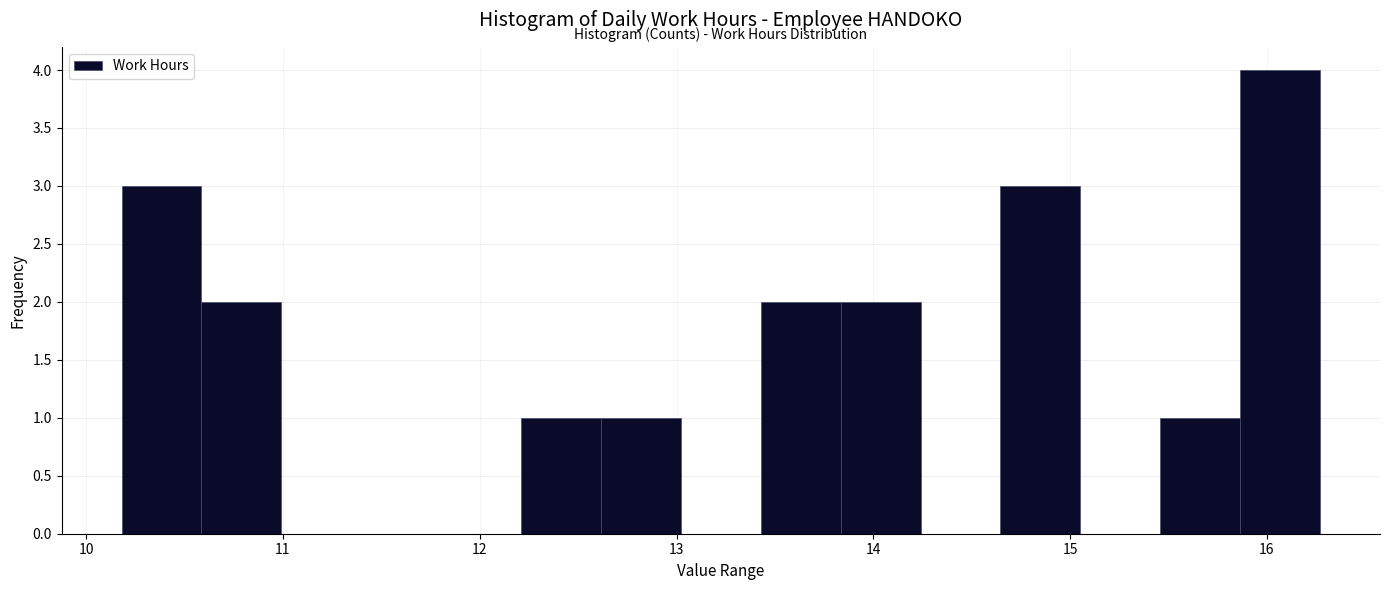

How tall is the bar that spans 15.9 to 16.3 on the x-axis? Neither the bar edges nor the heights are printed on the chart, so give them approximately, as read against the axes.

4